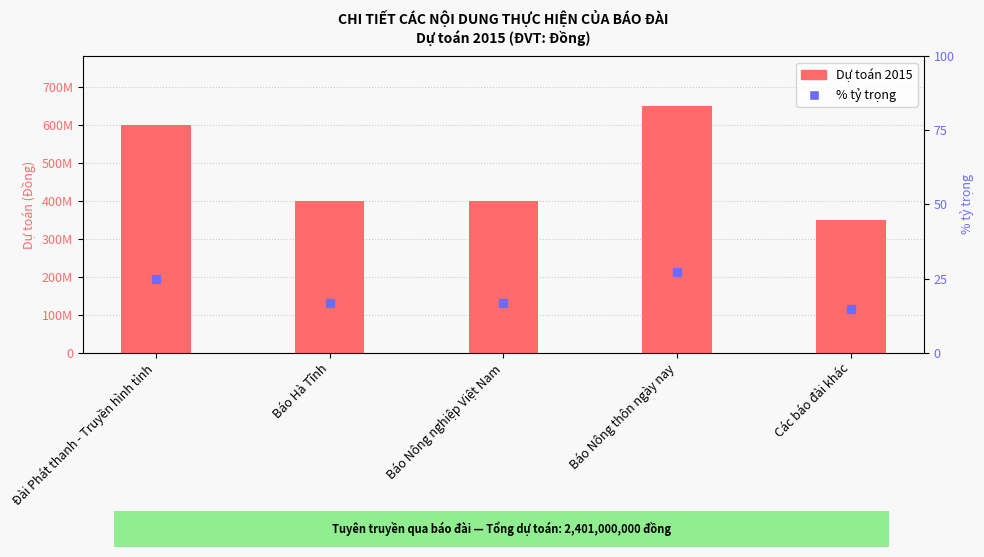

What are all the series names shown in the legend?

Dự toán 2015, % tỷ trọng